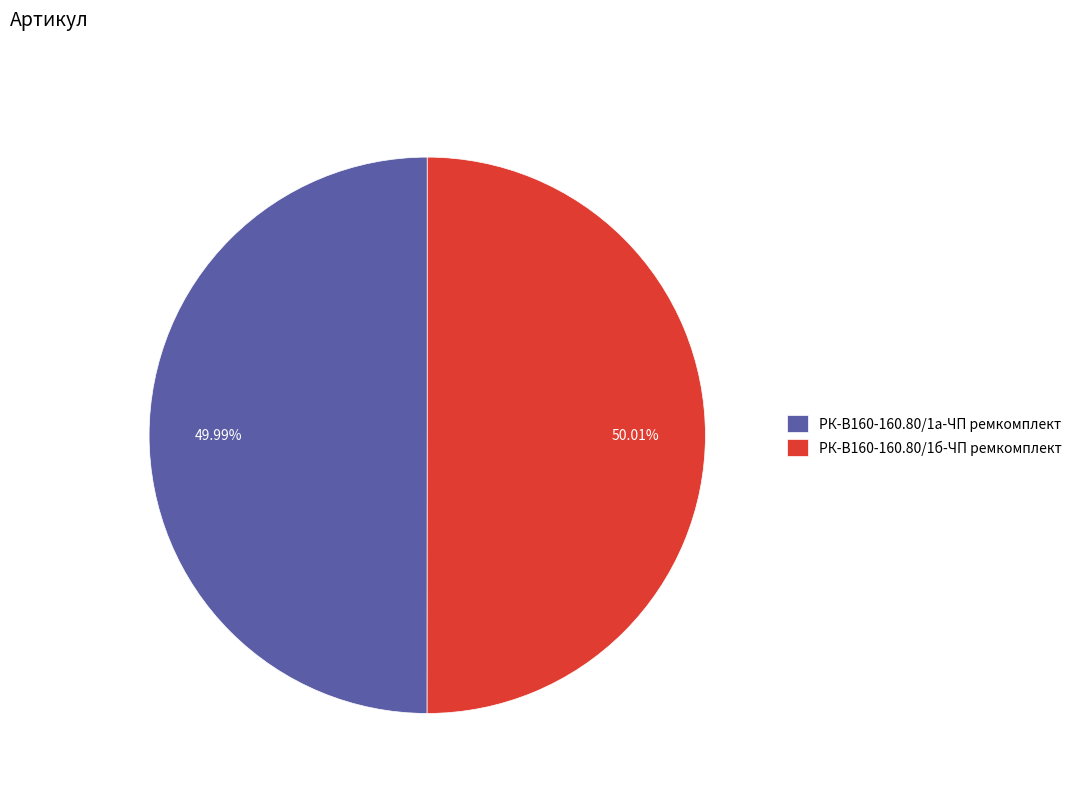

How many segments does this pie chart have?

2